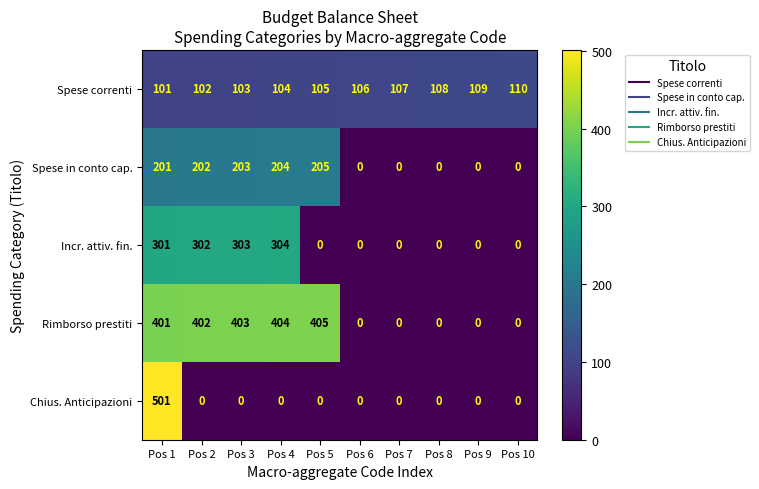

What is the highest value of the Chius. Anticipazioni series?

501